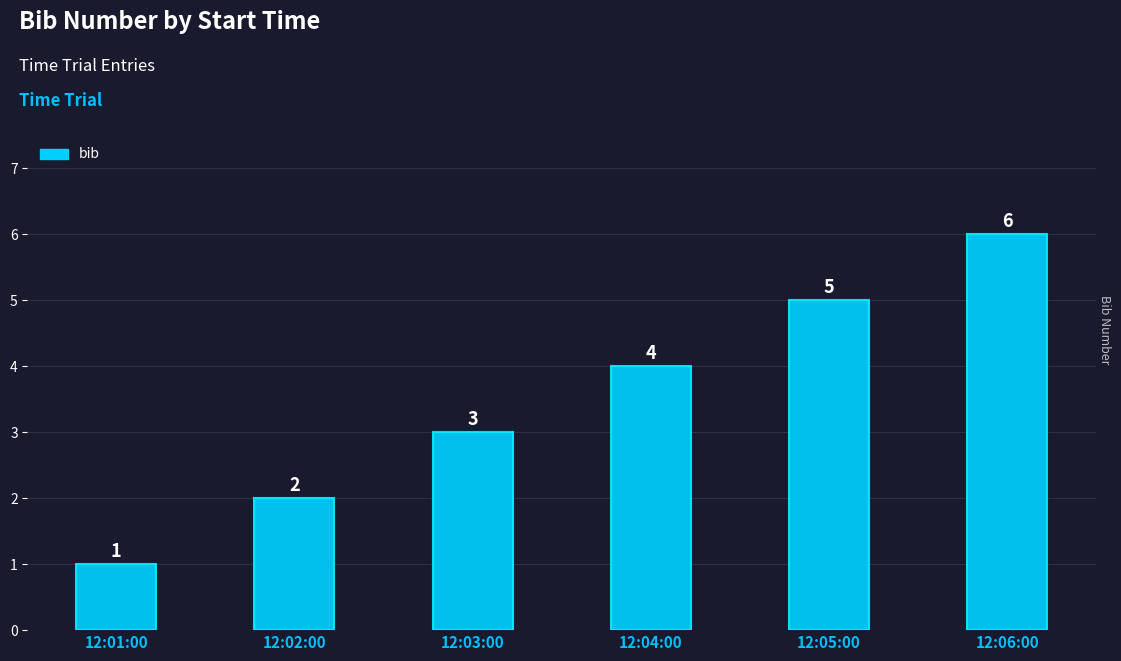

Is it true that the value at 12:01:00 is 1?

True